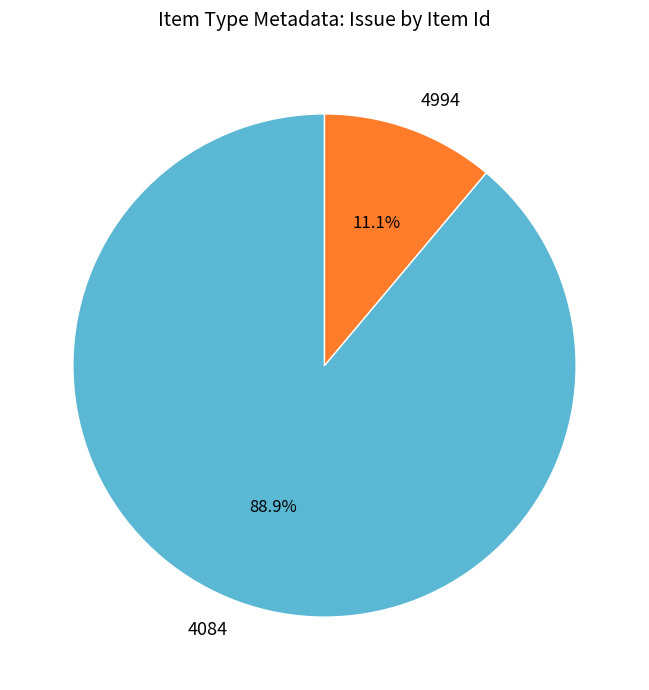

Count the number of slices in the pie.

2